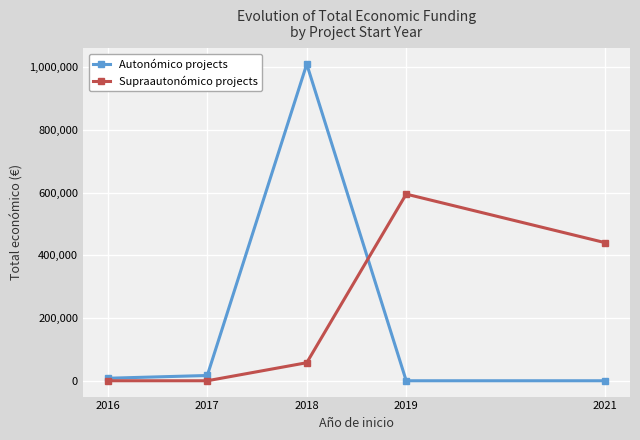

How many lines are shown in the chart?

2